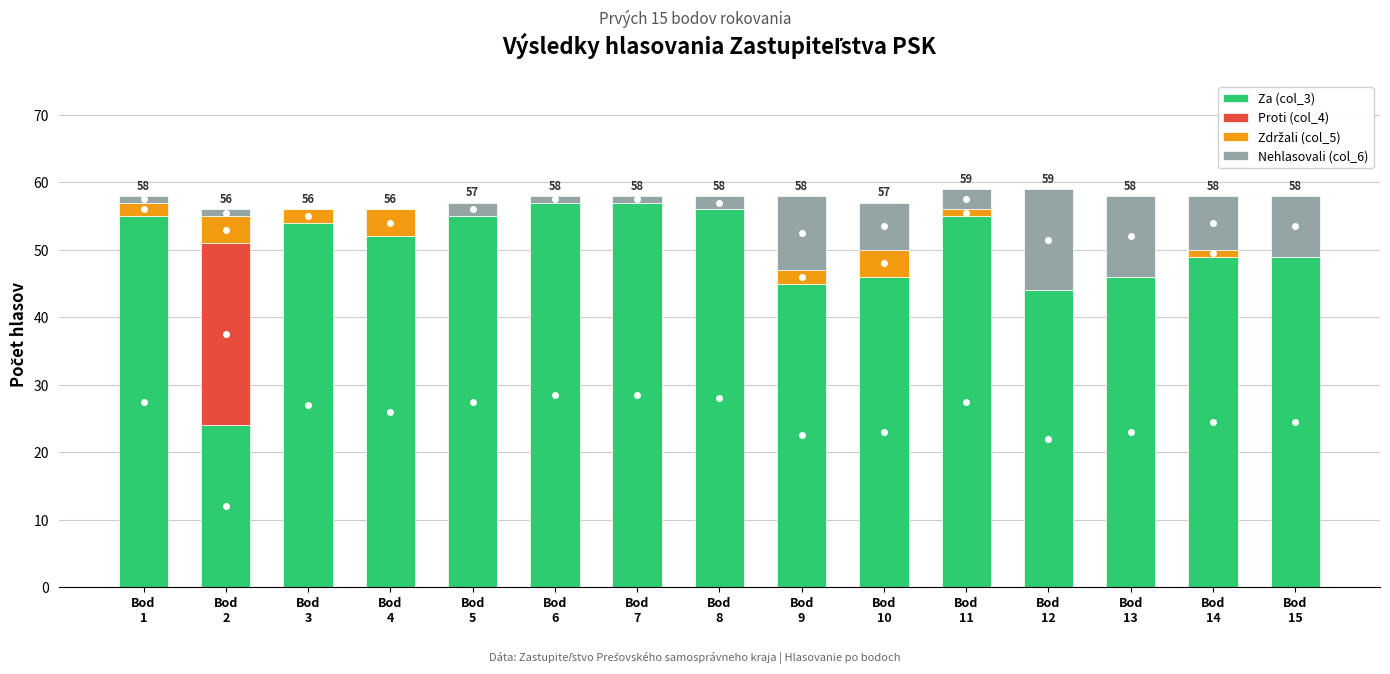

True or false: Za (col_3) has a value of 52 at Bod
4.

True